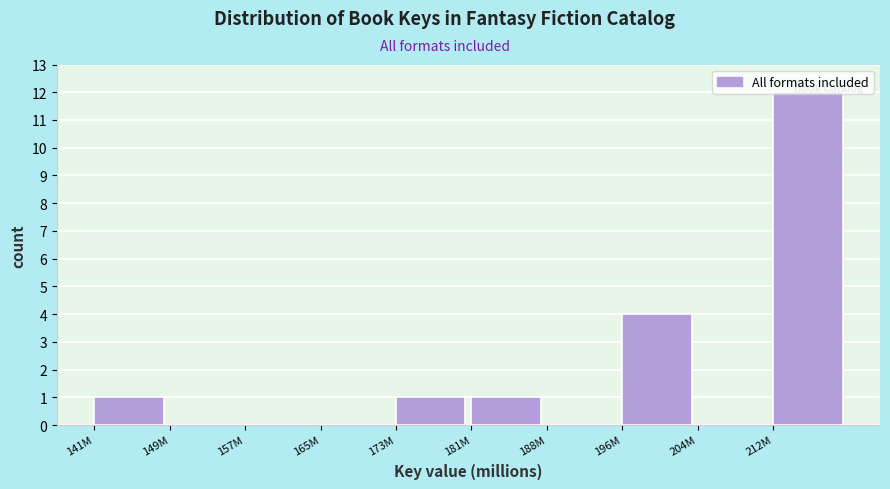

What is the sum of all values?

19